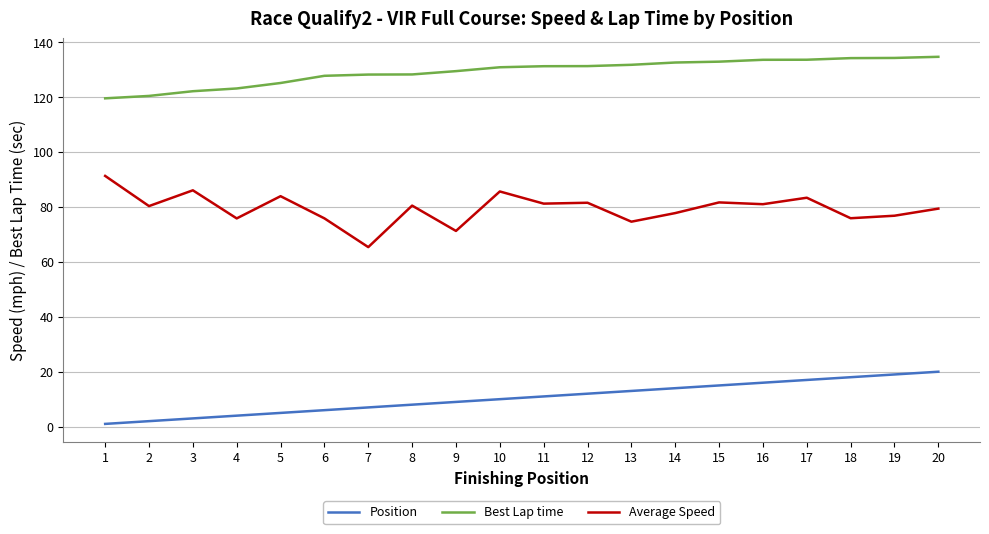

What is the greatest value displayed?

134.7